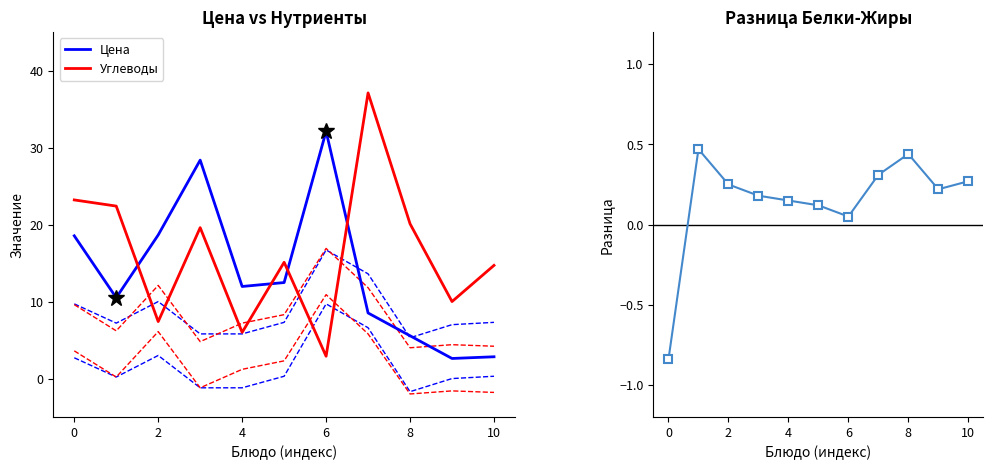

Reading right to left, extract all data points from this chart.

Цена: 2.8	2.6	5.6	8.5	32.1	12.5	12.0	28.4	18.6	10.5	18.5
Углеводы: 14.7	10.0	20.1	37.1	2.9	15.1	6.0	19.6	7.4	22.4	23.2
Разница (Белки-Жиры): 0.3	0.2	0.4	0.3	0.1	0.1	0.1	0.2	0.2	0.5	-0.8